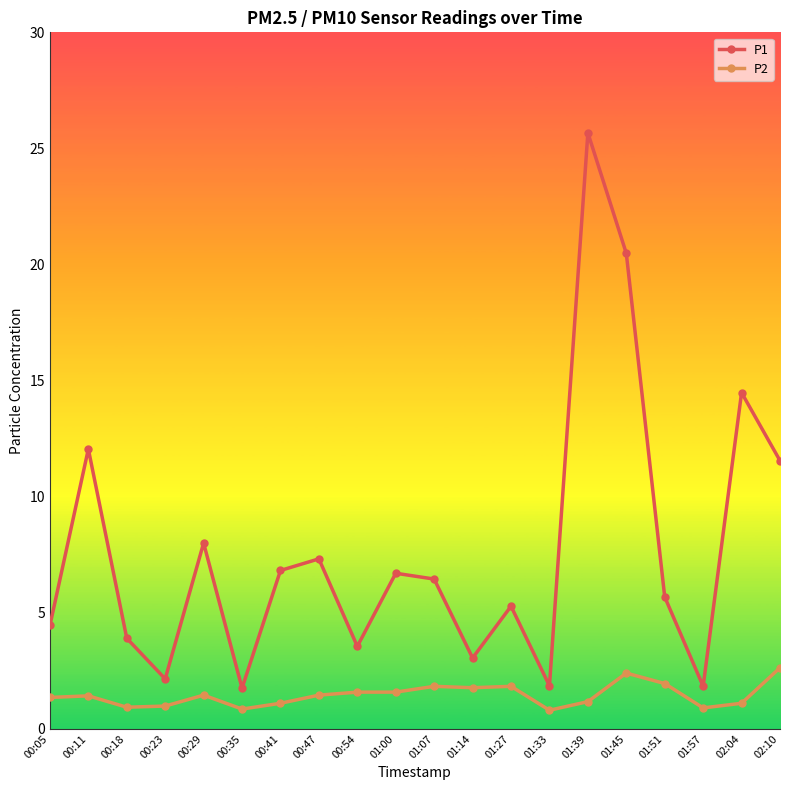

Between 01:14 and 01:39, which series saw the biggest shift?

P1